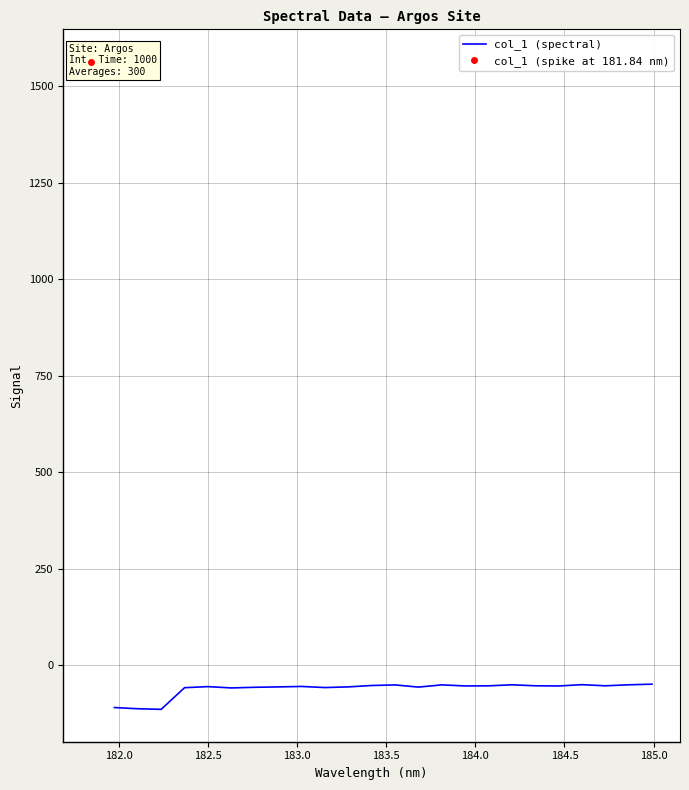

What is the lowest value of the col_1 (spectral) series?

-113.5